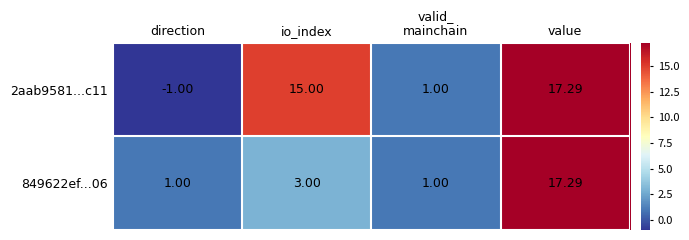

Where is 849622ef...06 nearest to the value 9?

io_index